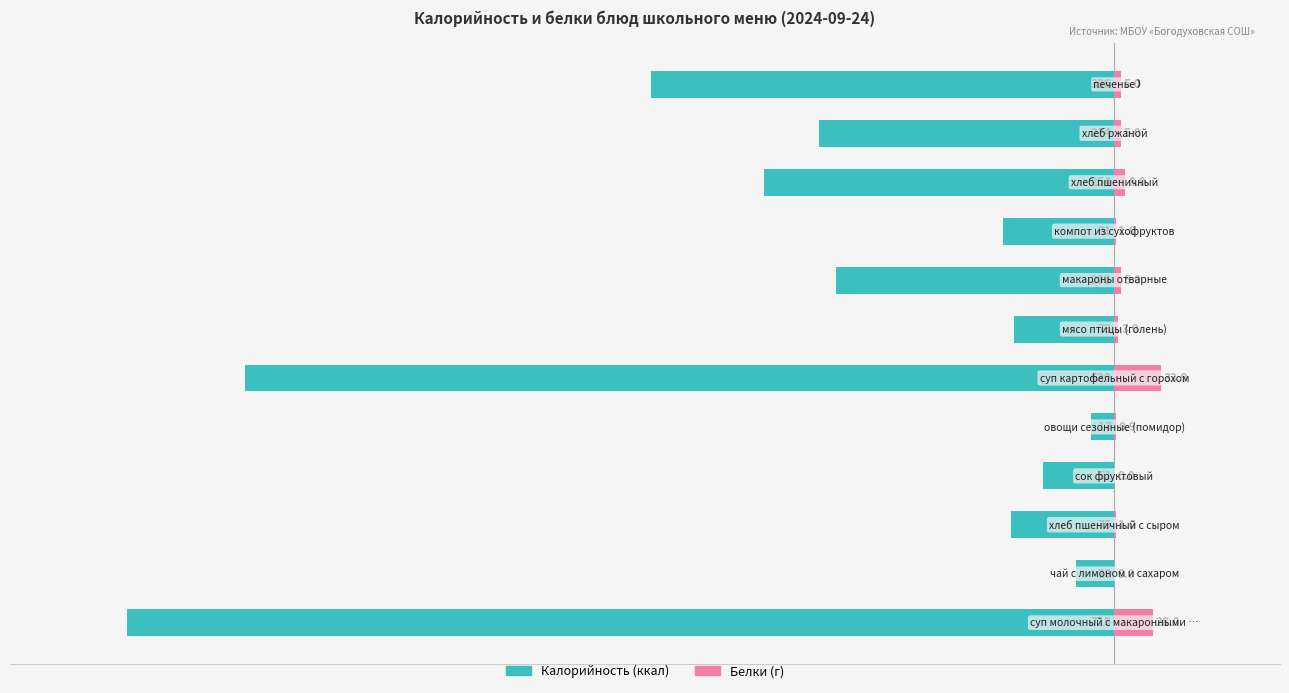

Does the chart contain stacked bars?

No